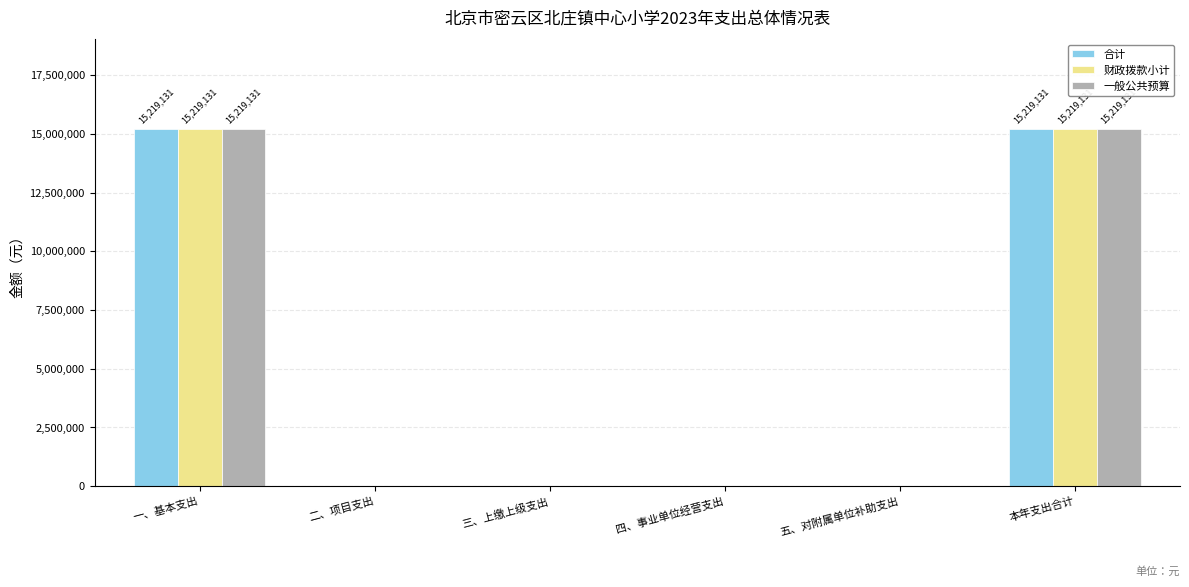

How many distinct data groups are displayed?

3